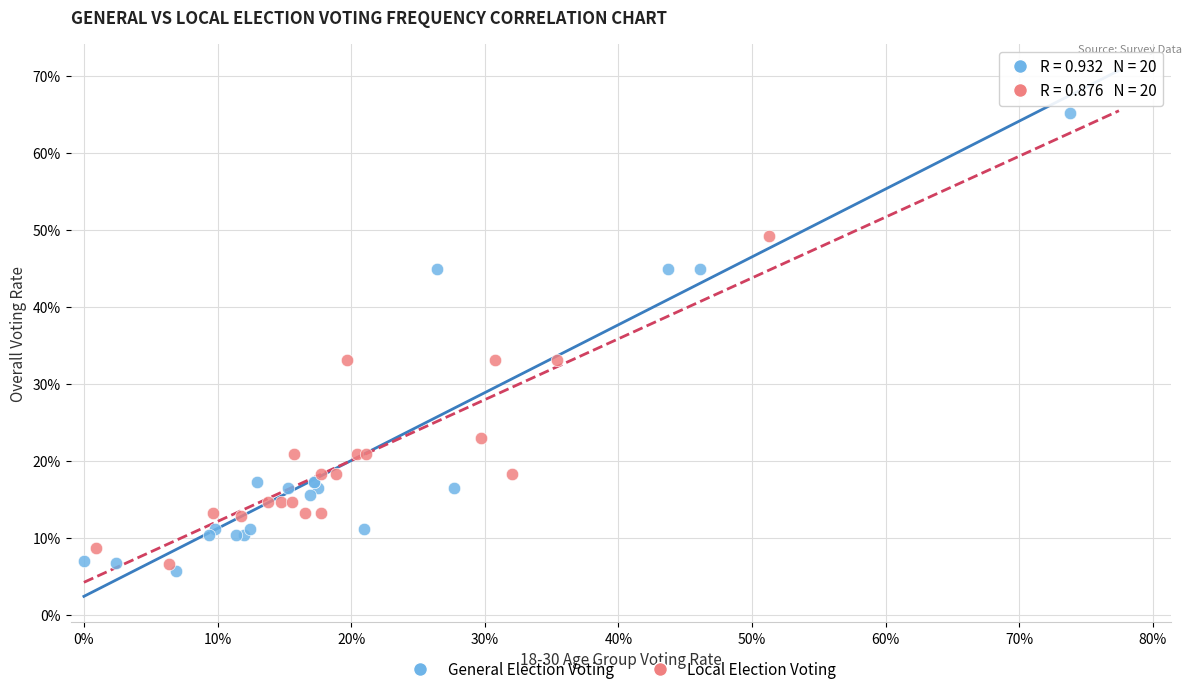

Which series contains the highest Y value?

General Election Voting